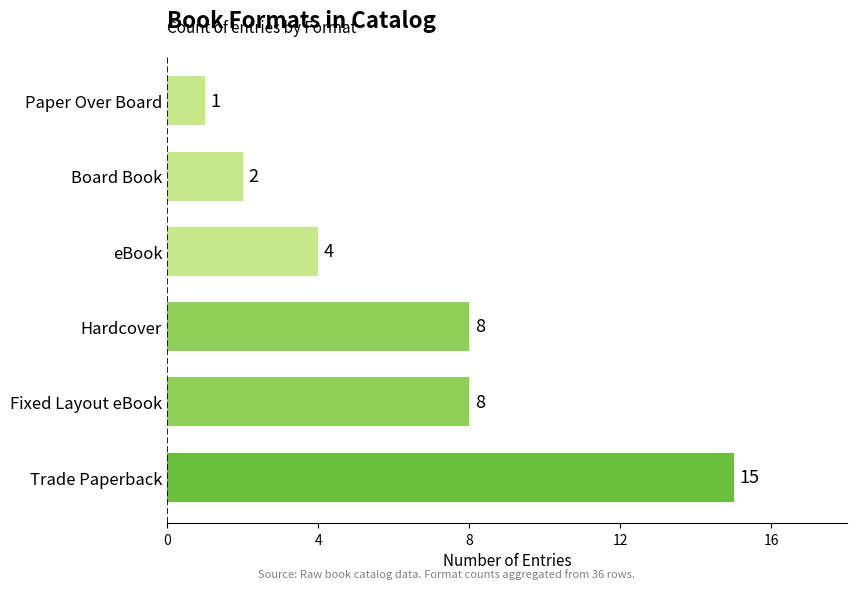

How many values are below 8?

3